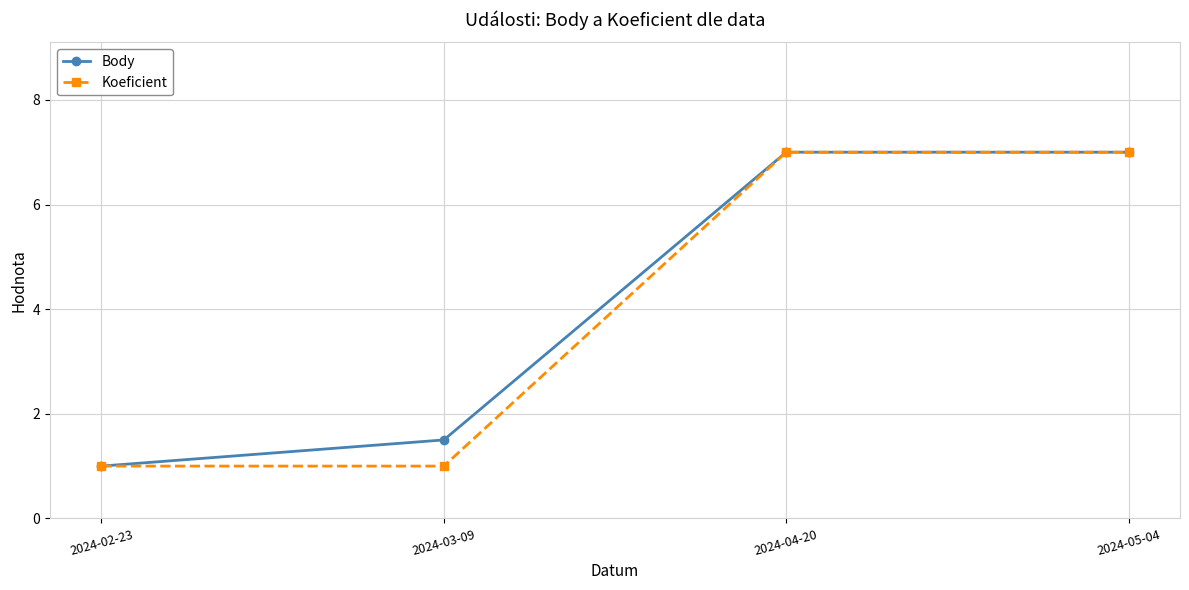

Is the value of Body at 2024-04-20 greater than the value of Koeficient at 2024-03-09?

Yes